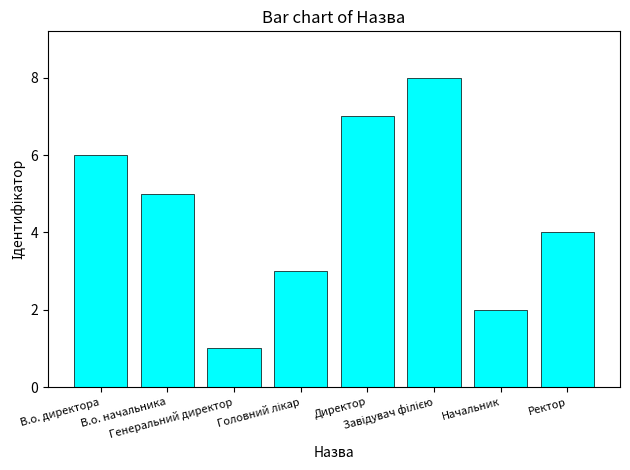

What is the difference between the maximum and second lowest values?

6